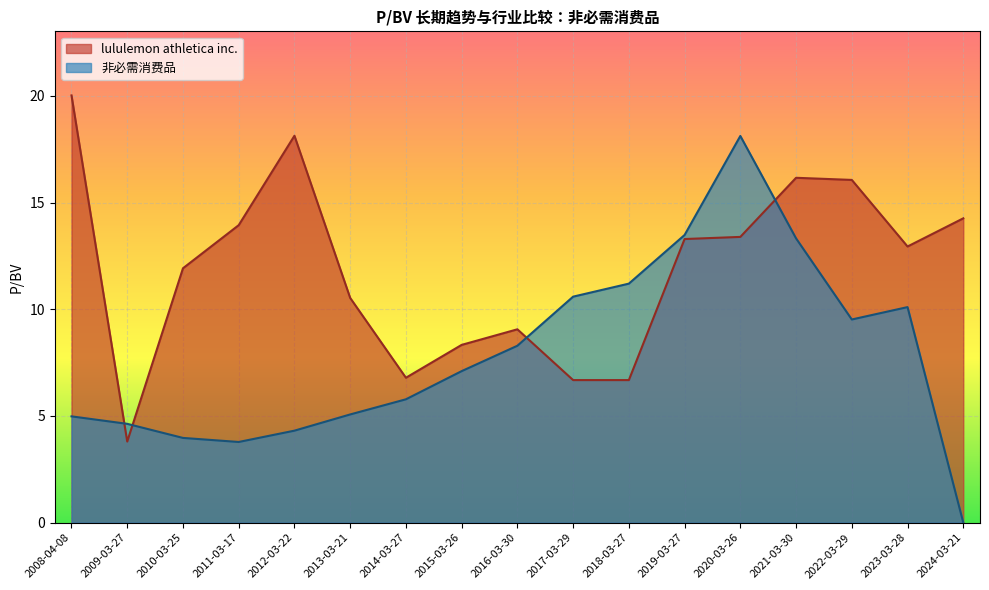

Where is 非必需消费品 nearest to the value 9?

2022-03-29